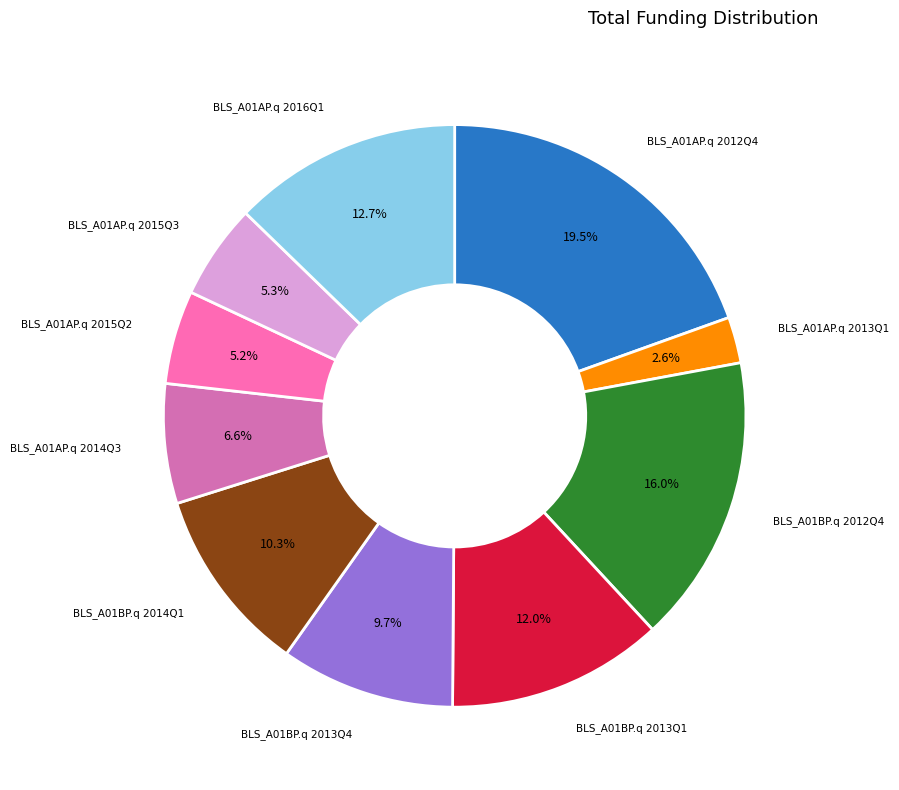

Is there any slice that represents more than half of the pie?

No